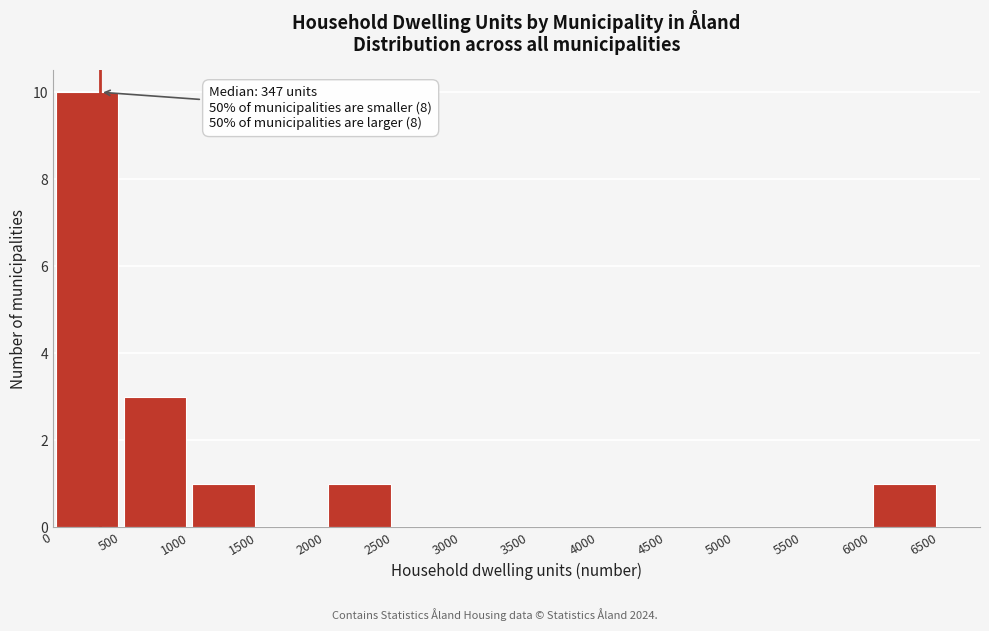

Which range on the x-axis has the tallest bar?

0 to 500